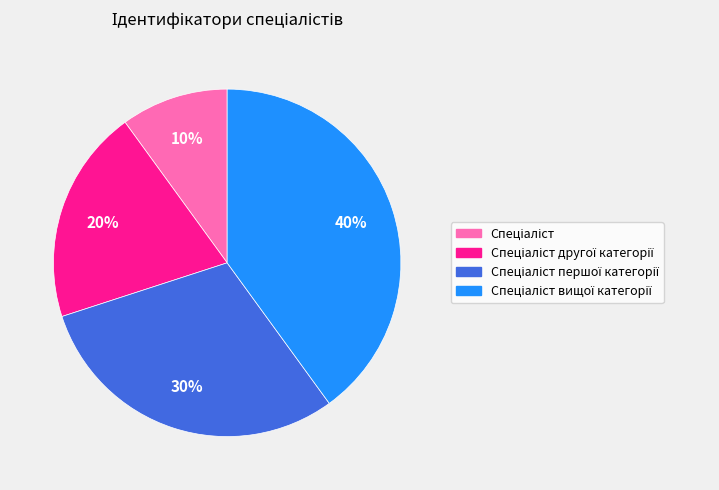

Does any single category account for the majority?

No